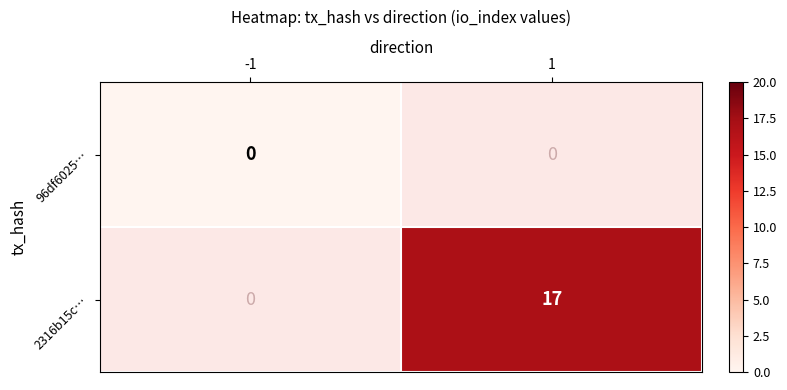

Which category has the lowest value across all series?

-1